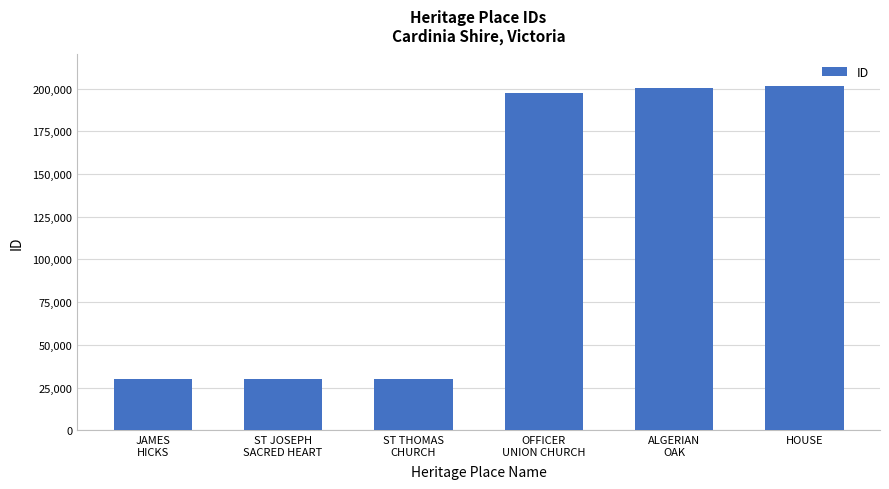

The chart shows a value of 30045 at JAMES
HICKS. True or false?

True